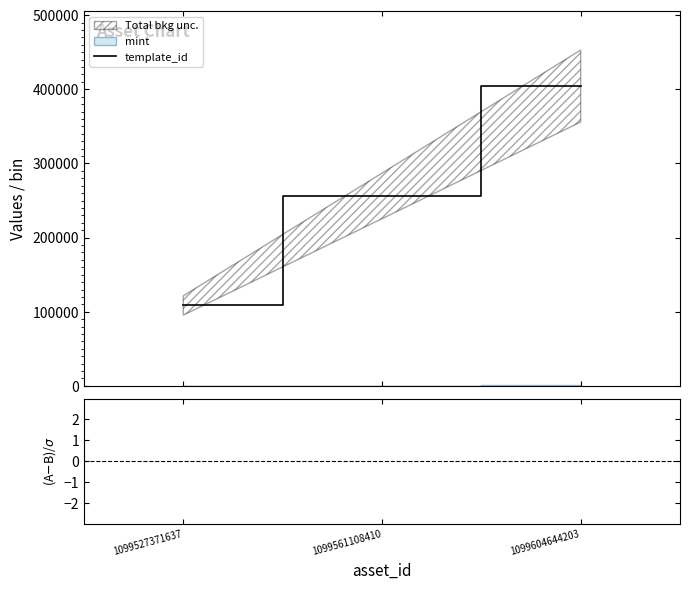

How many lines are shown in the chart?

2